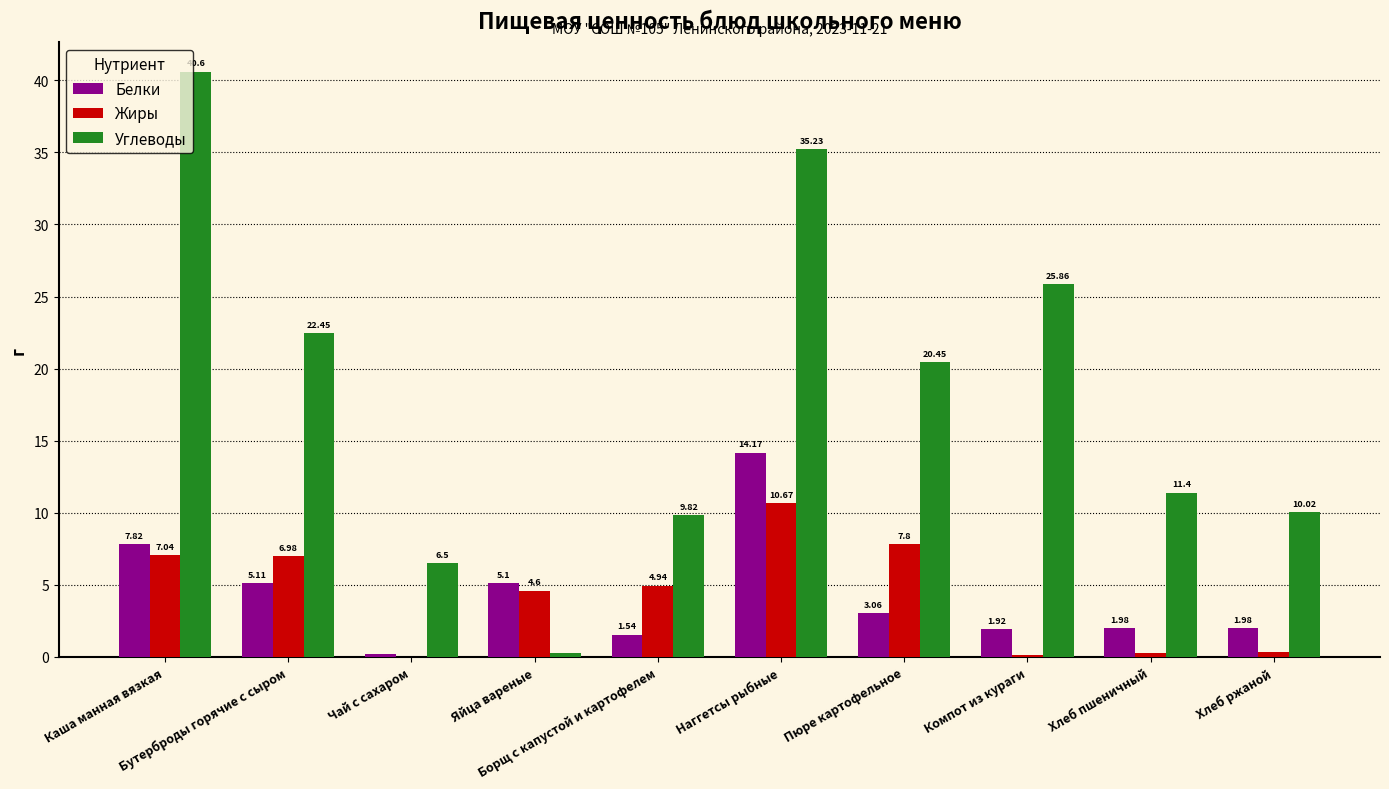

Which series has the largest total across all categories?

Углеводы